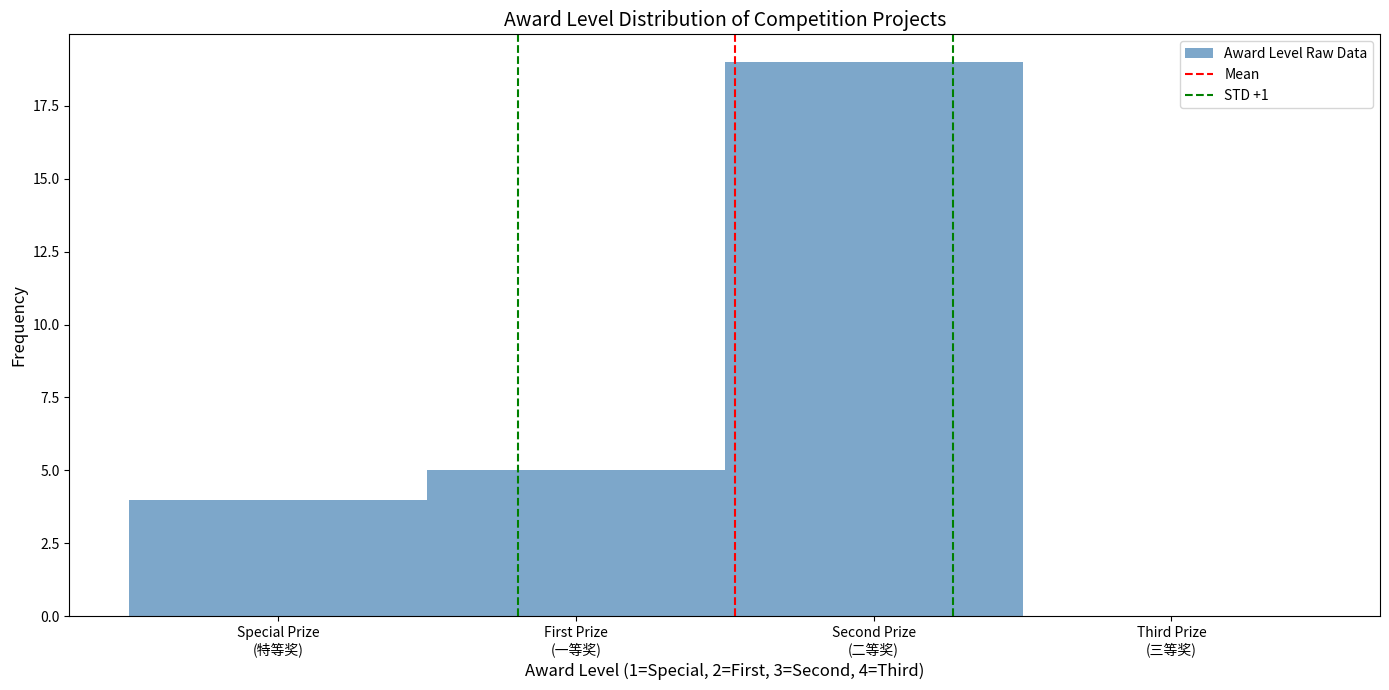

What is the maximum value shown in the chart?

19